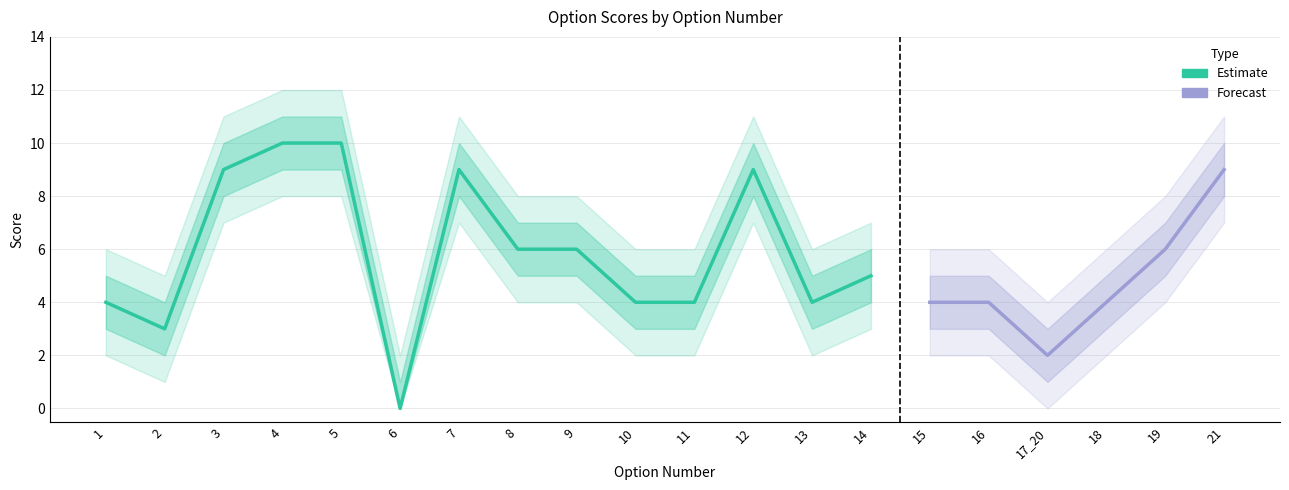

The value at 6 is 0. True or false?

True